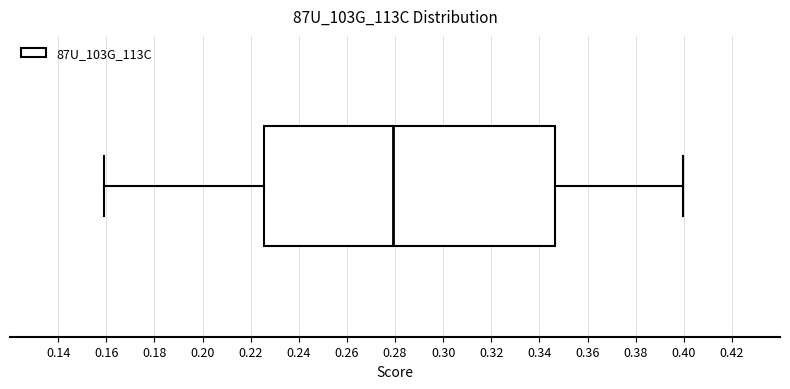

Read this box plot against the x-axis: the position of the median line, the range covered by the box, and the ends of both whiskers. The values are not printed on the chart, so give them approximately, as read against the axis.

median 0.280, box 0.226 to 0.346, whiskers 0.160 to 0.400